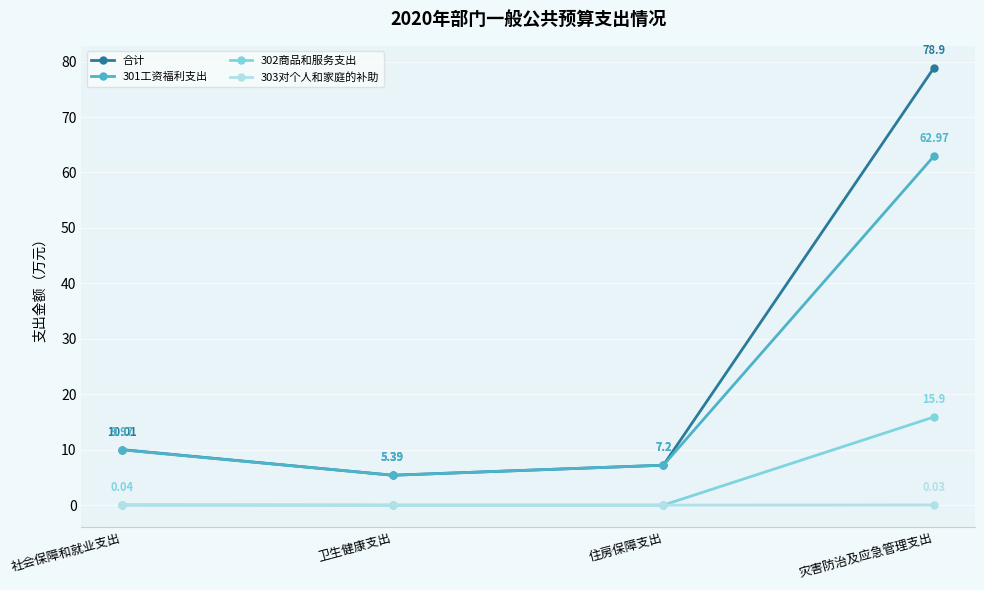

True or false: 合计 has a value of 5.4 at 卫生健康支出.

True